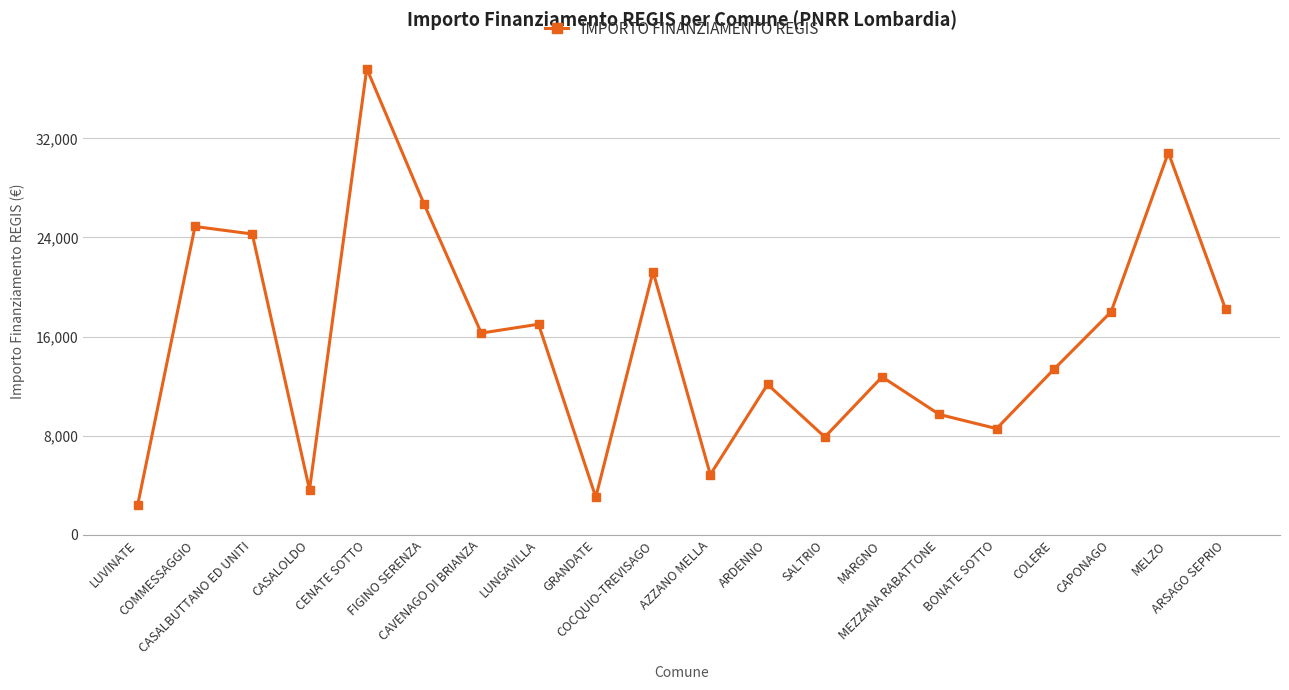

Does the chart display data point markers on the line(s)?

Yes